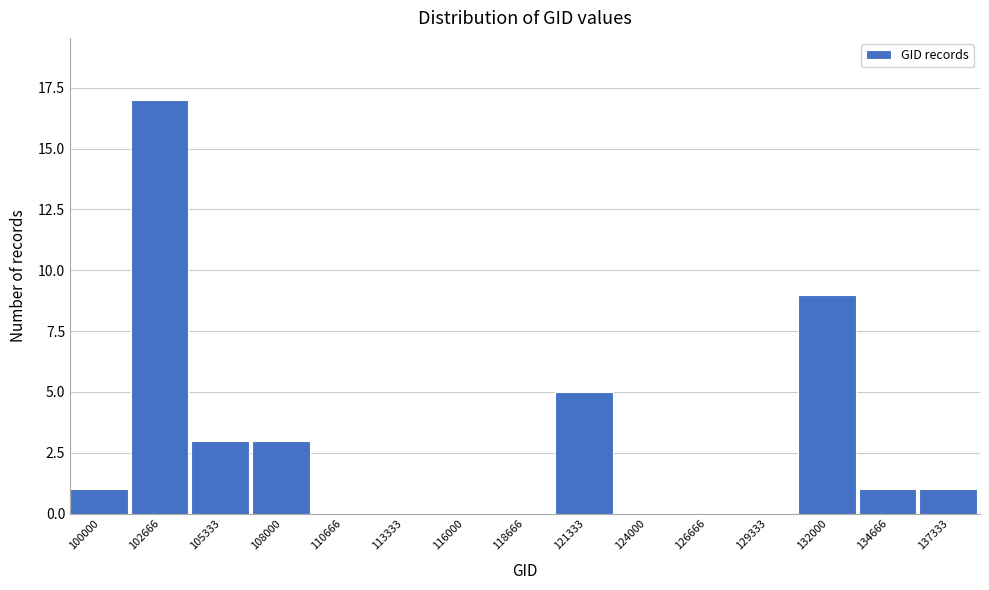

Reading left to right, what are all the values shown in this chart?

100000=1	102666=17	105333=3	108000=3	110666=0	113333=0	116000=0	118666=0	121333=5	124000=0	126666=0	129333=0	132000=9	134666=1	137333=1